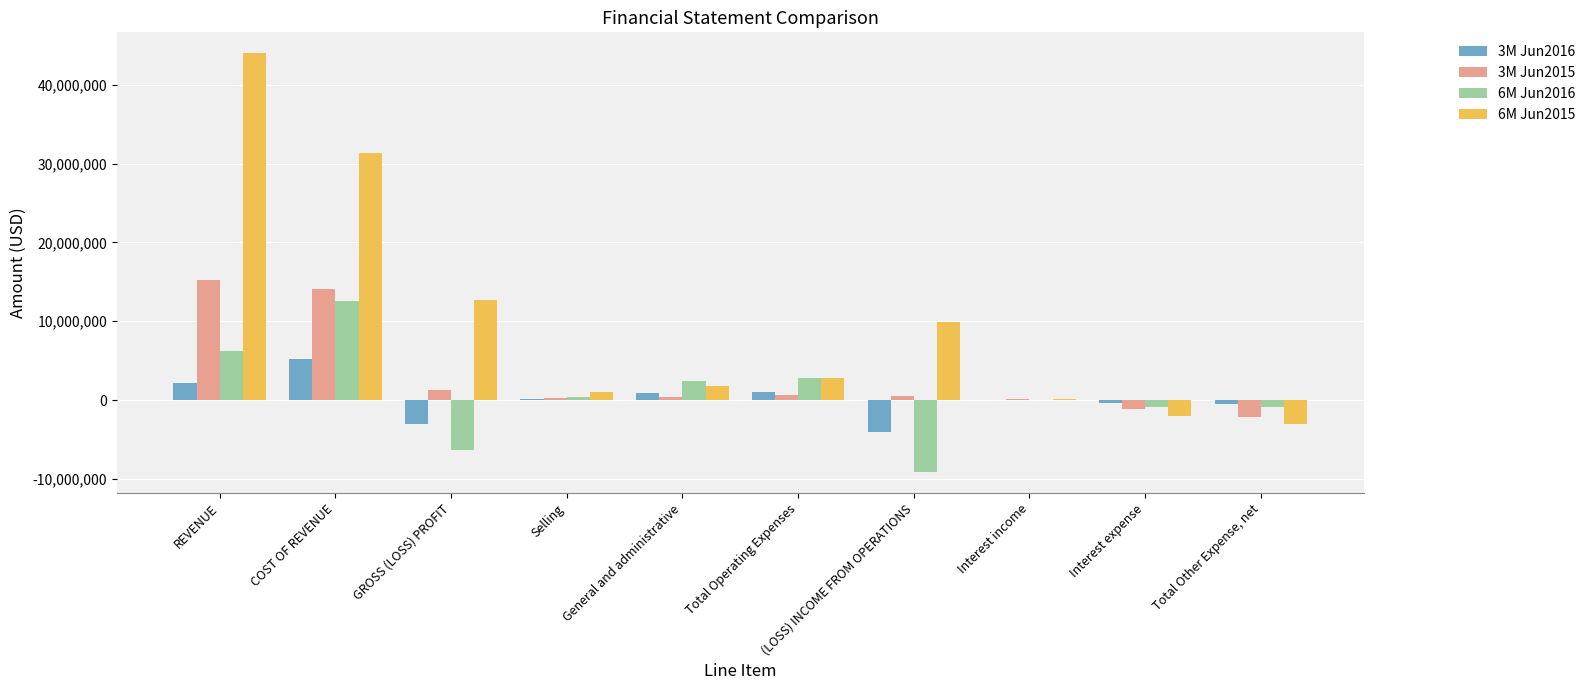

At which category is the sum across all series the highest?

REVENUE